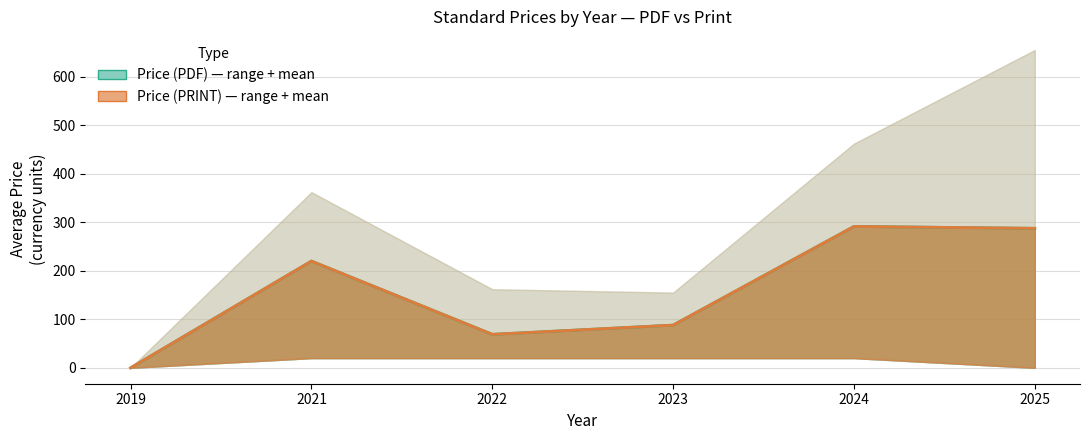

List the series in order of their peak value, lowest first.

Price (PDF), Price (PRINT)